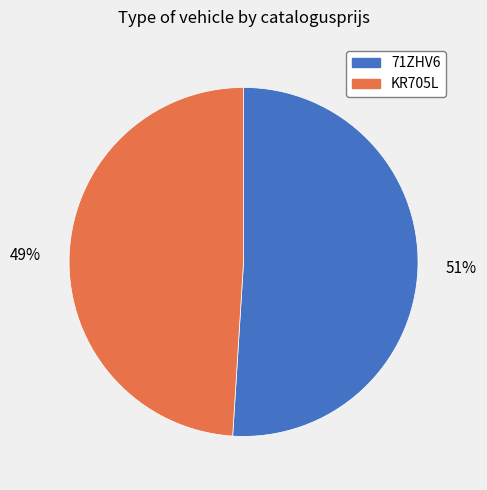

To the nearest percent, what is the difference between the largest and smallest slice percentages?

2%